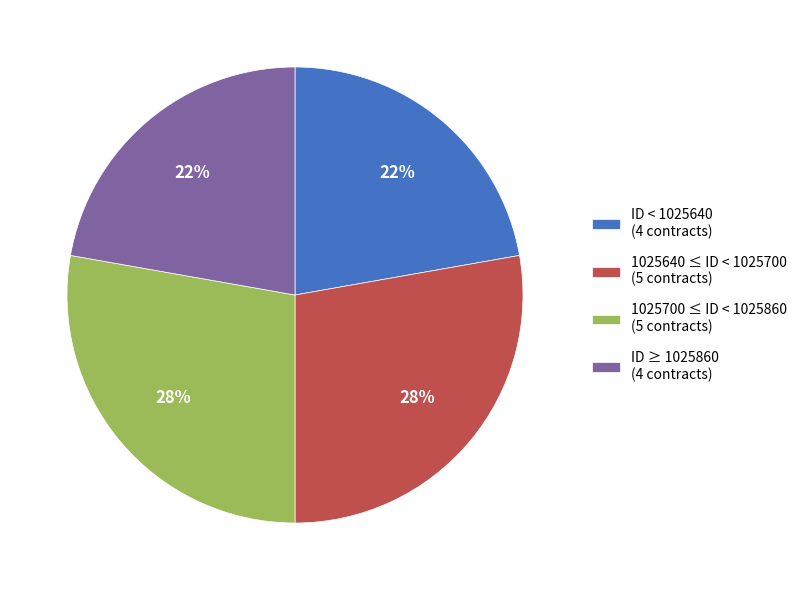

True or false: ID ≥ 1025860 (4 contracts) accounts for 22% of the total.

True